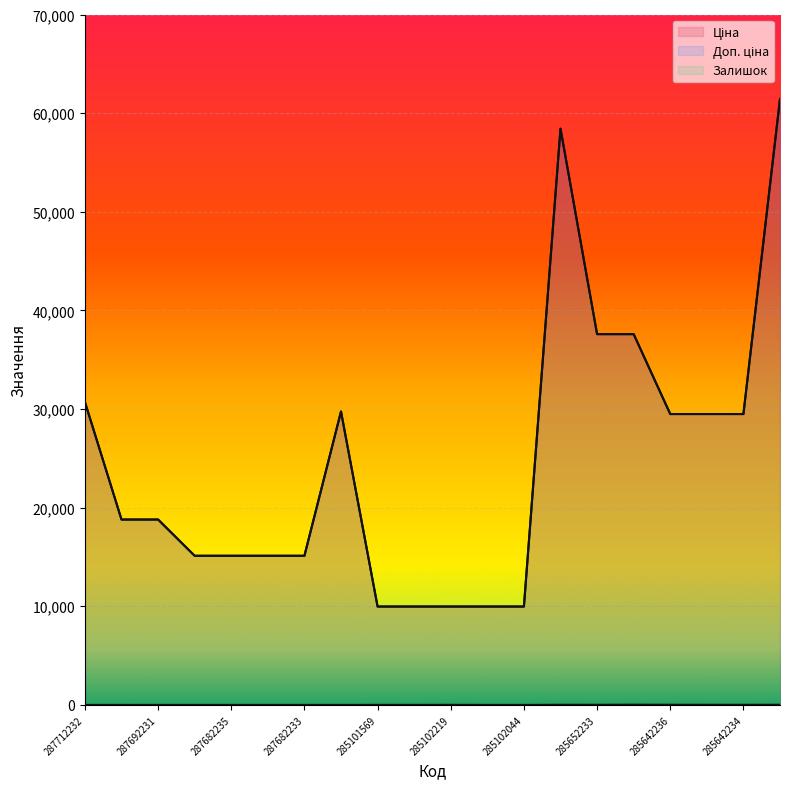

What is the sum of all Ціна values?

491935.5